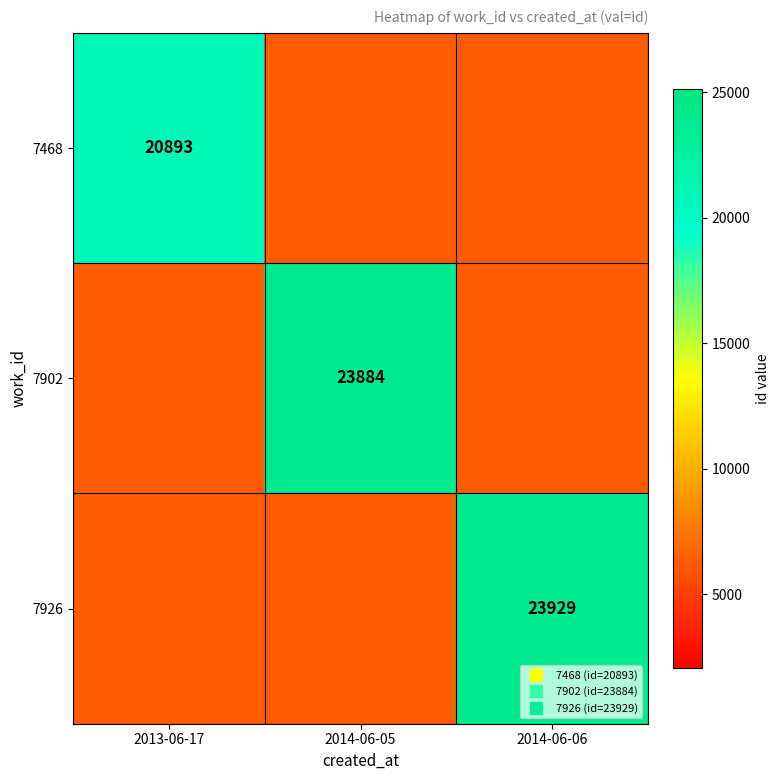

Where is 7468 nearest to the value 13580?

2014-06-05